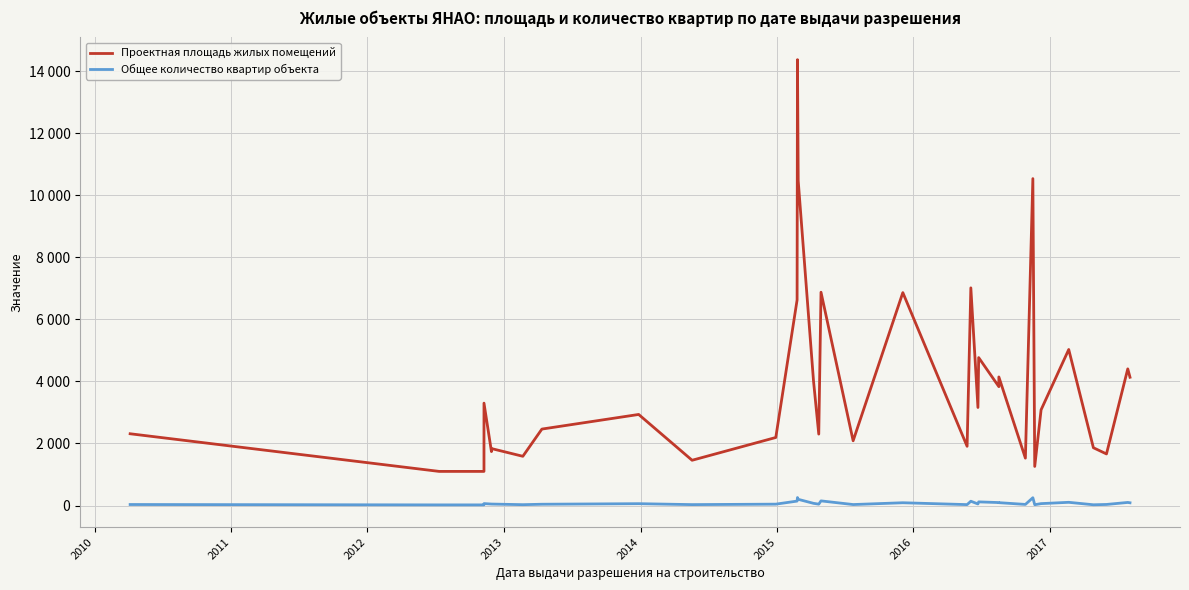

Is this an area chart (filled region under the line)?

No